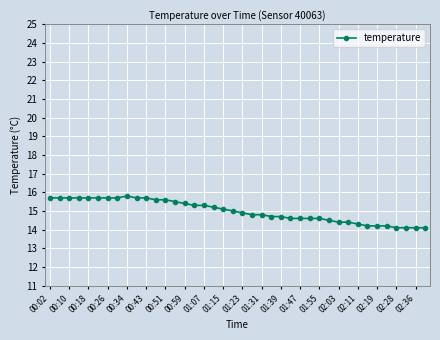

What is the difference between the maximum and minimum values?

1.7